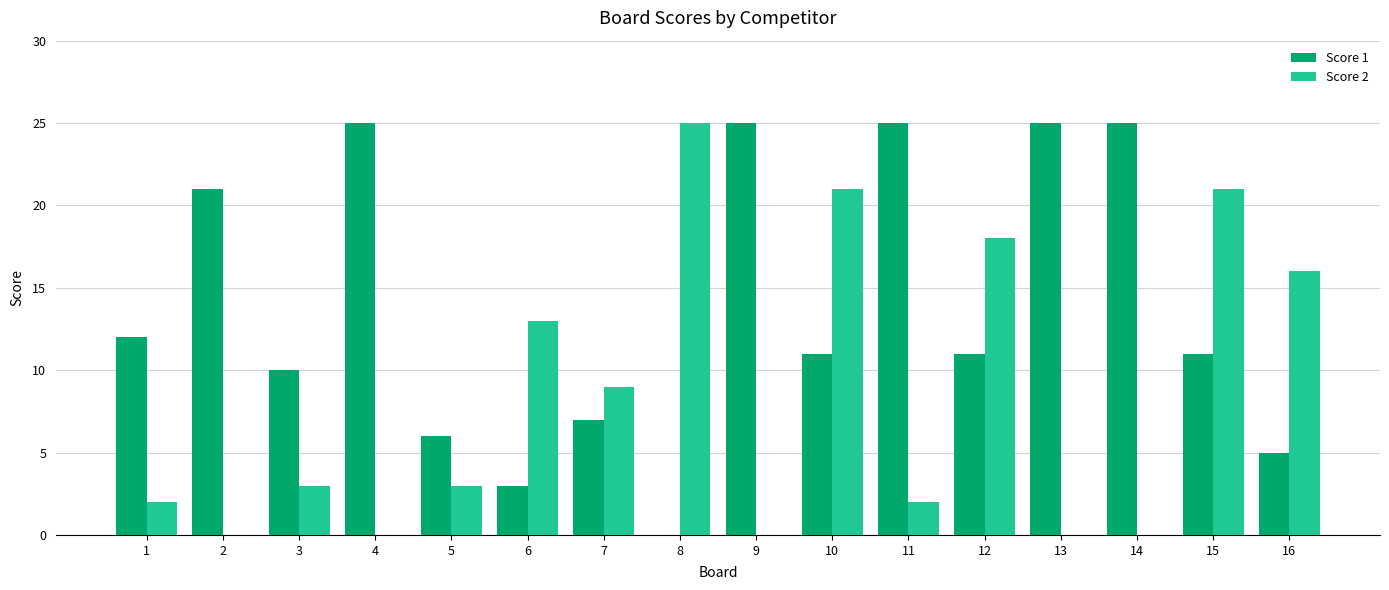

Is the value of Score 1 at 3 greater than the value of Score 2 at 7?

Yes